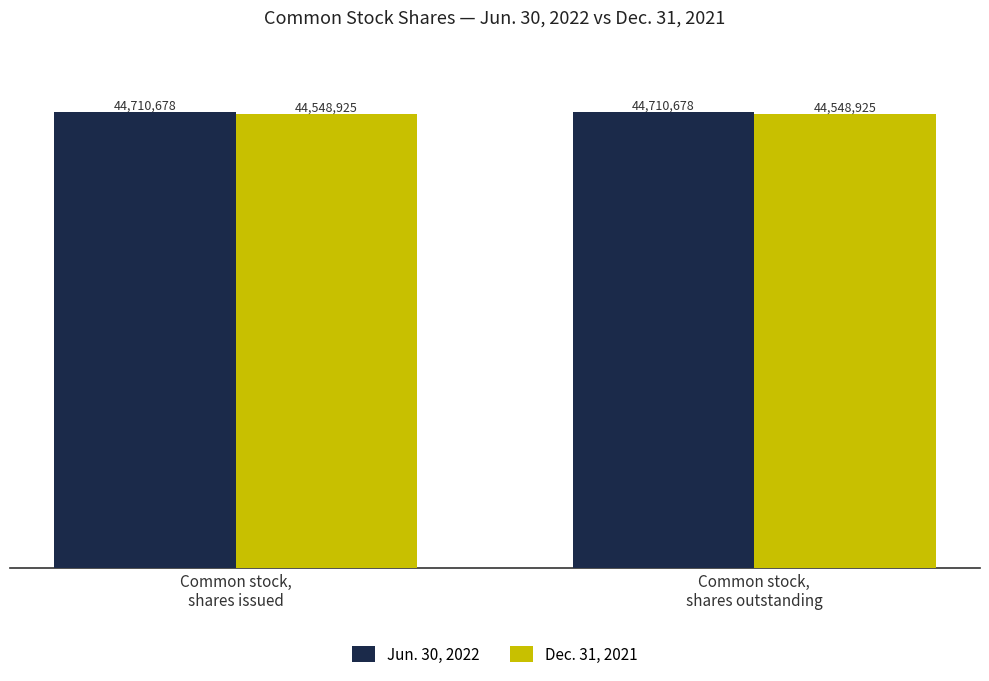

Reading left to right, transcribe all the data shown in this chart.

Jun. 30, 2022: Common stock,
shares issued=44710678	Common stock,
shares outstanding=44710678
Dec. 31, 2021: Common stock,
shares issued=44548925	Common stock,
shares outstanding=44548925